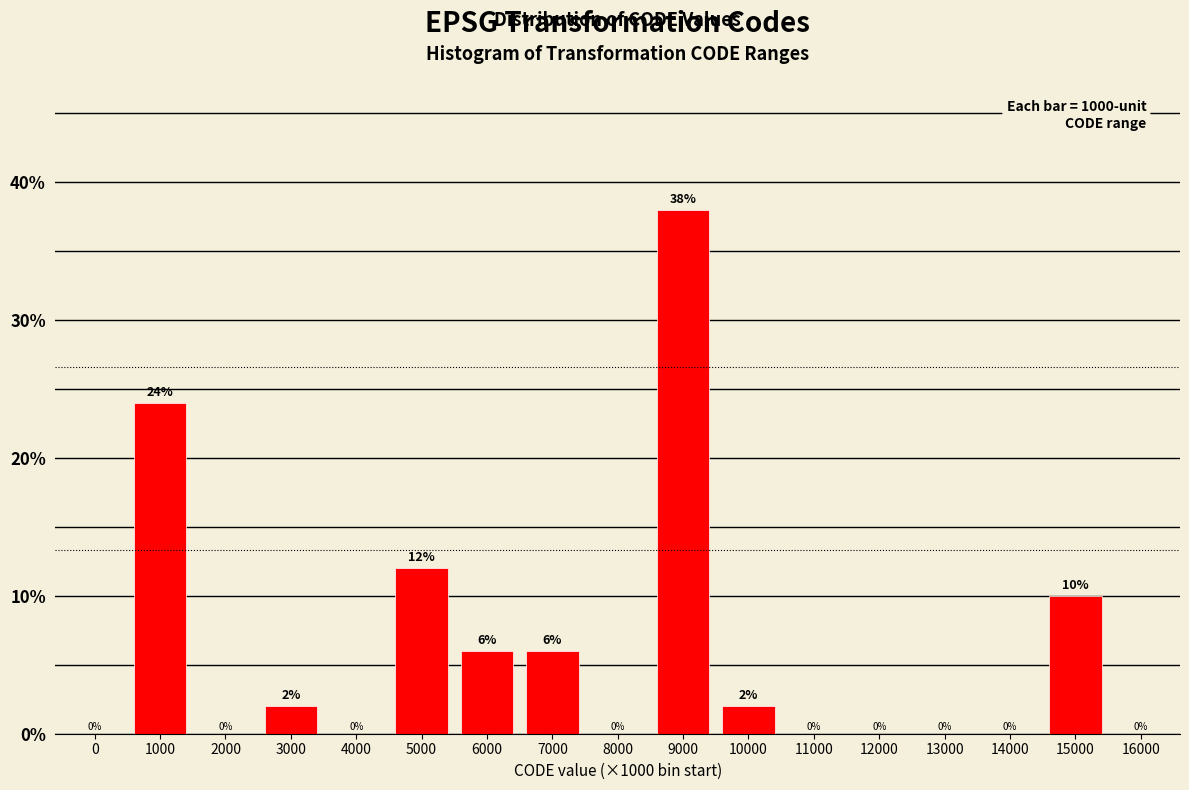

Reading left to right, extract all data points from this chart.

0=0	1000=24	2000=0	3000=2	4000=0	5000=12	6000=6	7000=6	8000=0	9000=38	10000=2	11000=0	12000=0	13000=0	14000=0	15000=10	16000=0